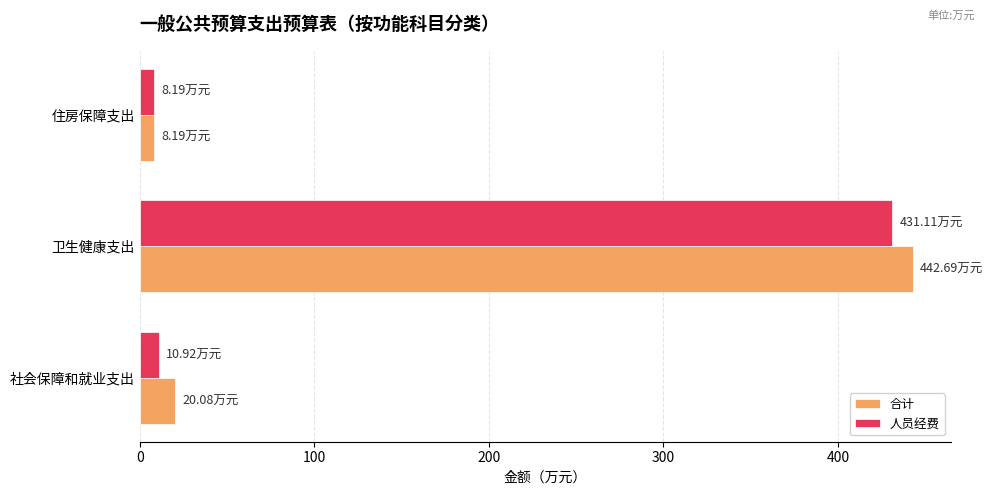

At which category is the sum across all series the highest?

卫生健康支出